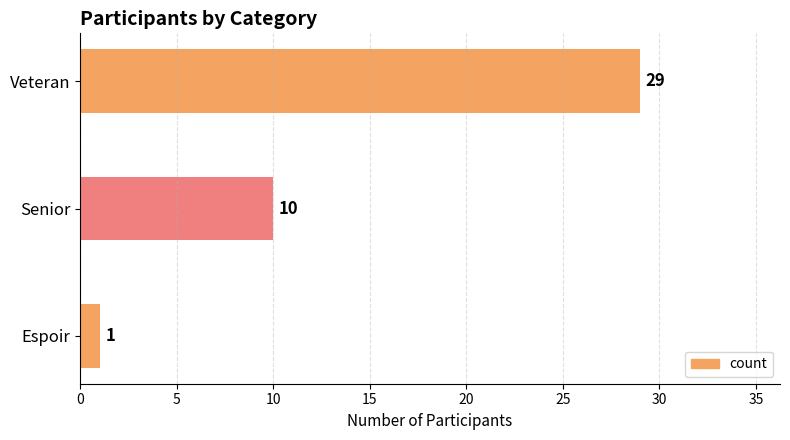

What is the greatest value displayed?

29